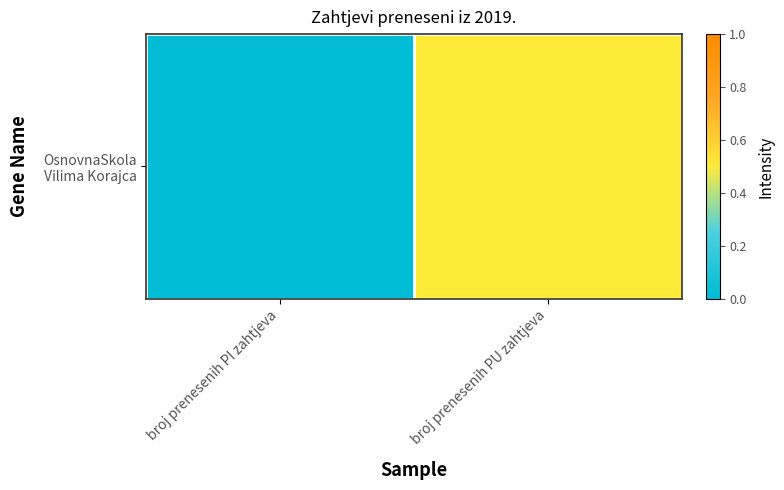

The chart shows a value of 0.8 at broj prenesenih PU zahtjeva. True or false?

False